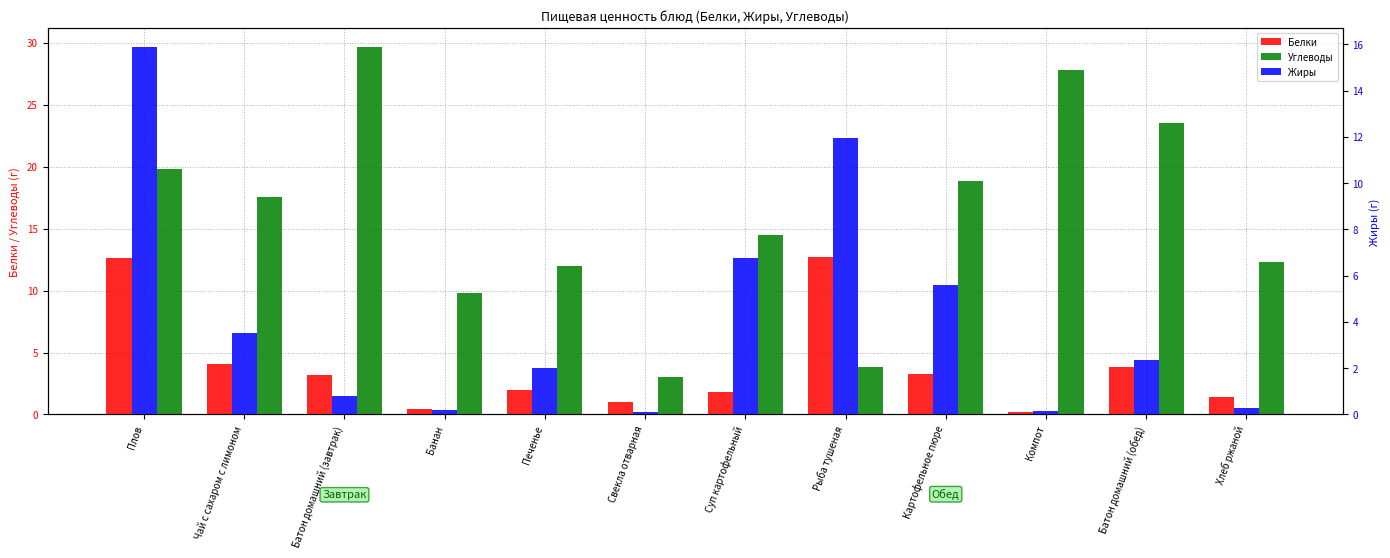

How many values in the Жиры series are below 2?

5